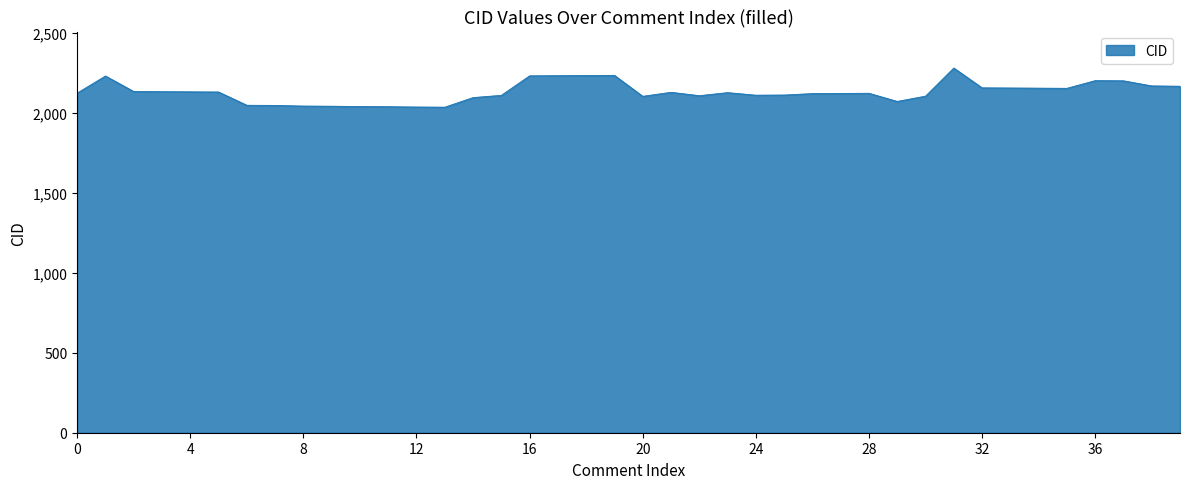

What is the minimum value shown in the chart?

2036